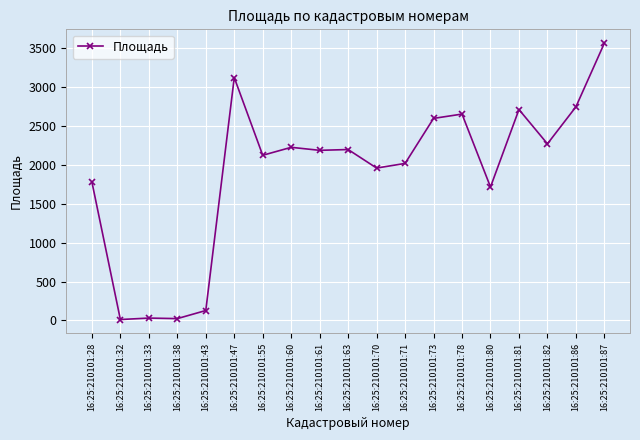

True or false: there are more than 0 points higher than both neighbors.

True